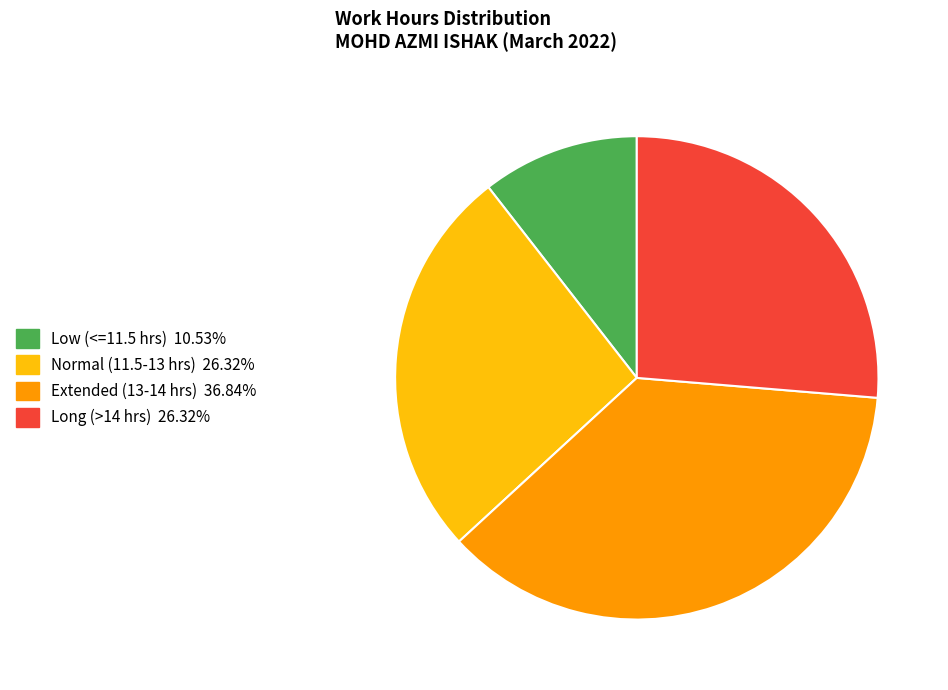

Is there a majority slice in this chart?

No